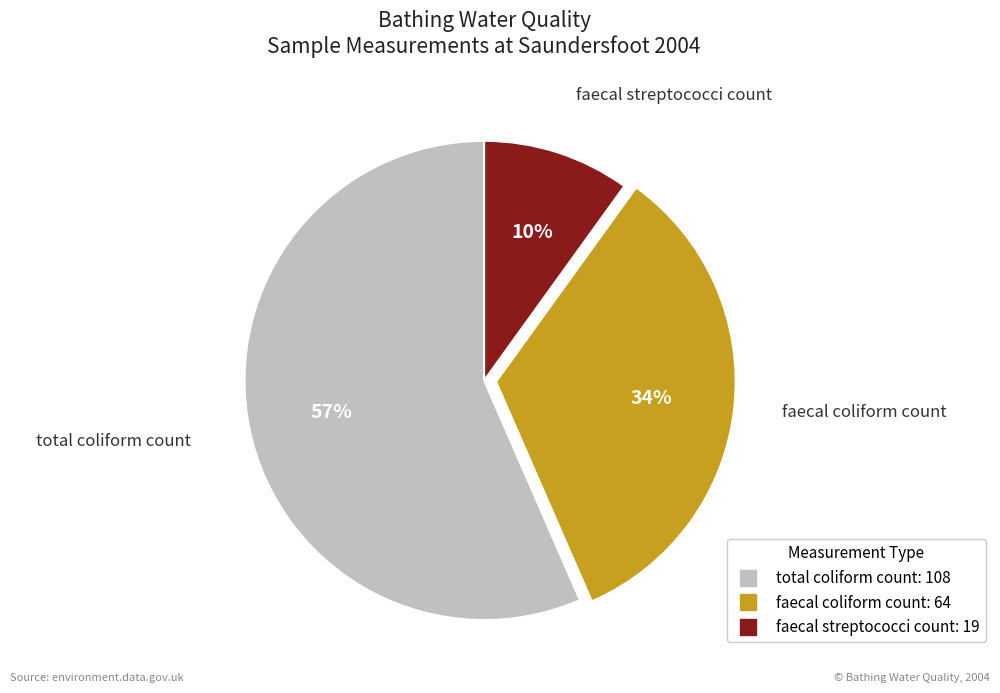

Approximately how many times larger is the value at faecal coliform count compared to faecal streptococci count?

3.4